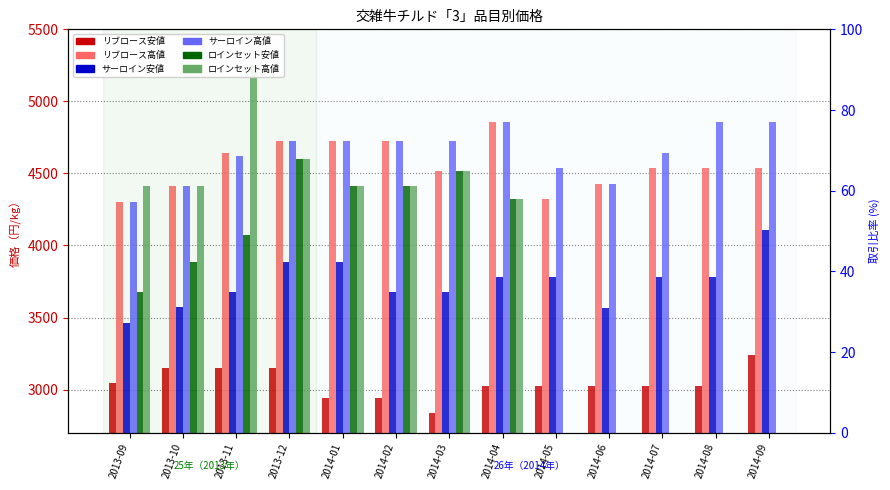

What is the maximum value for ロインセット安値?

4599